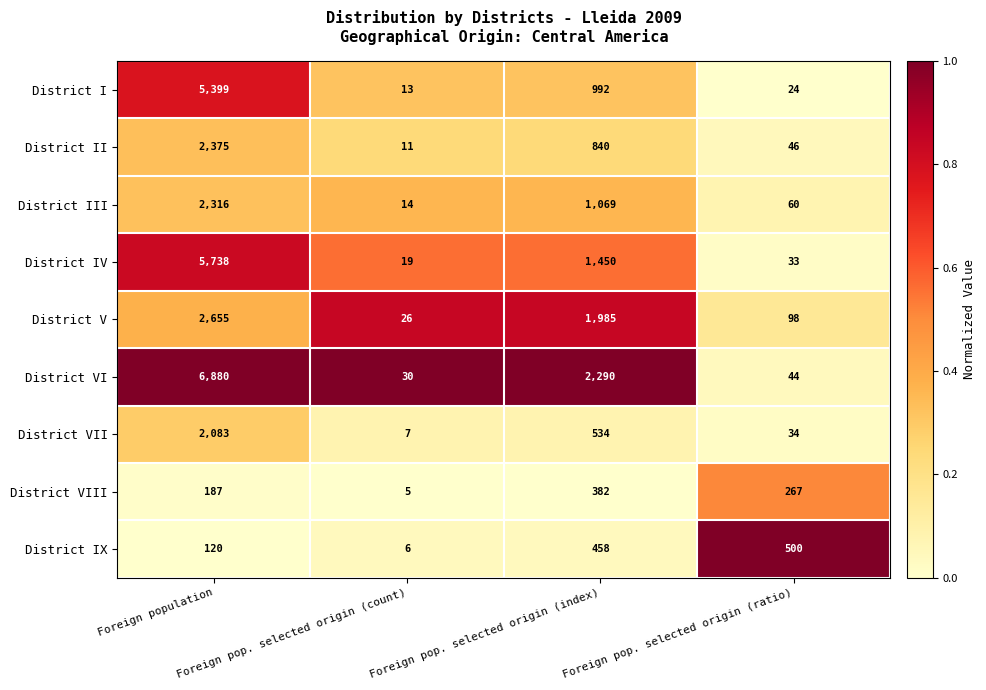

What is the maximum value shown in the chart?

6880